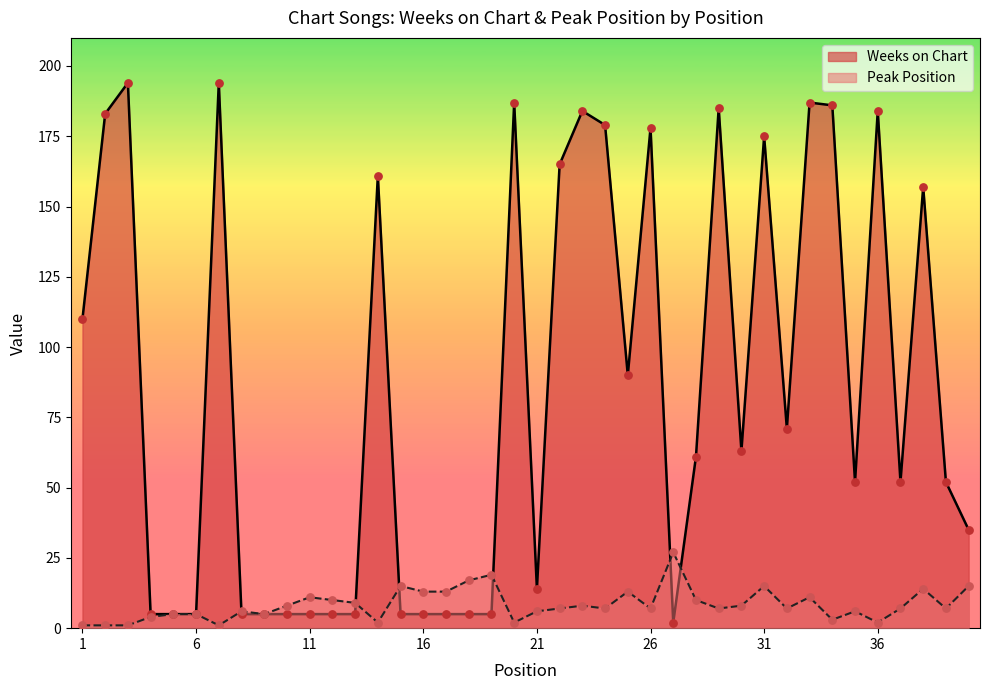

What are all the series names shown in the legend?

Weeks on Chart, Peak Position